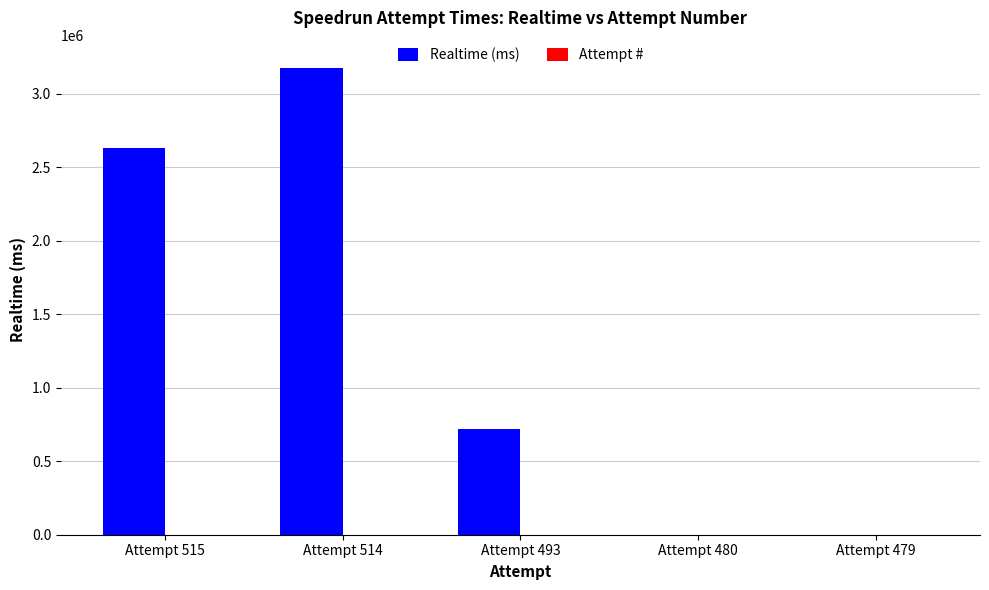

At which label is Realtime (ms) closest to 1586997?

Attempt 493